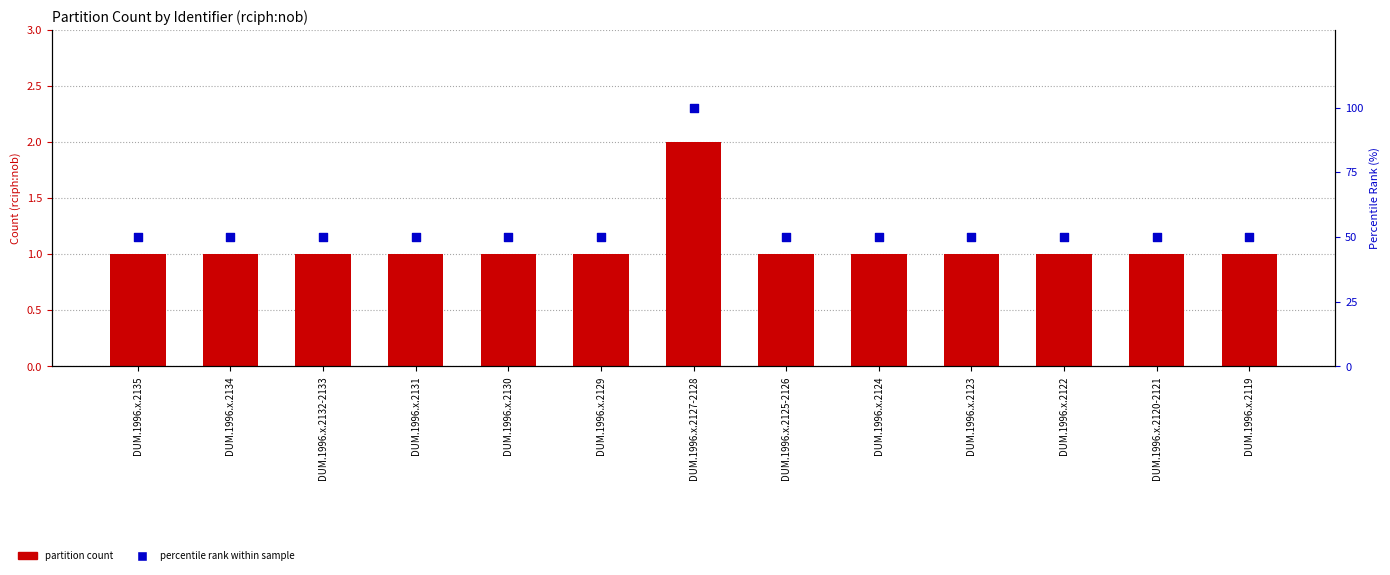

What are all the series names shown in the legend?

partition count, percentile rank within sample